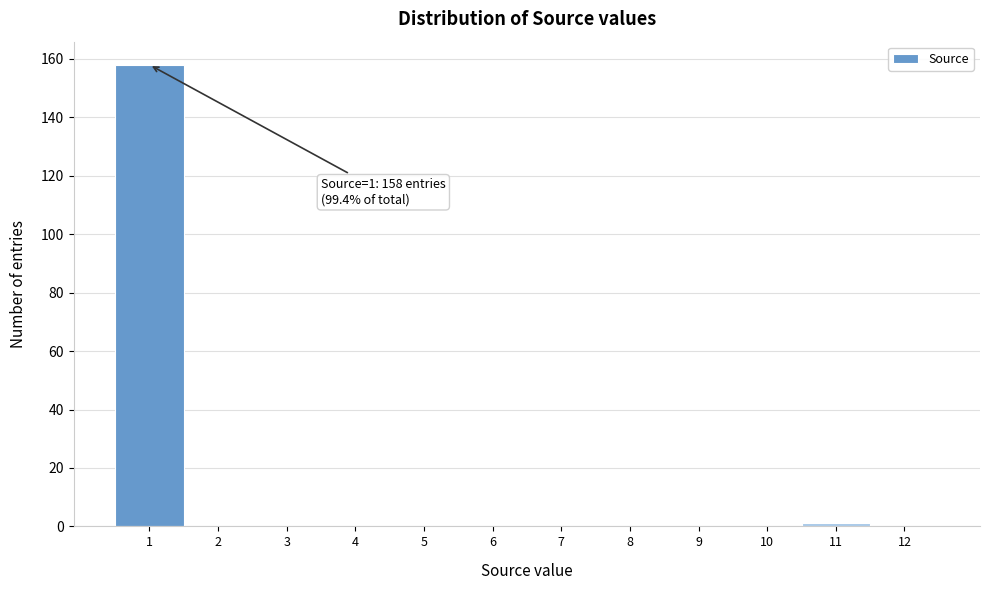

Reading right to left, list all the values displayed in this chart.

12=0	11=1	10=0	9=0	8=0	7=0	6=0	5=0	4=0	3=0	2=0	1=158